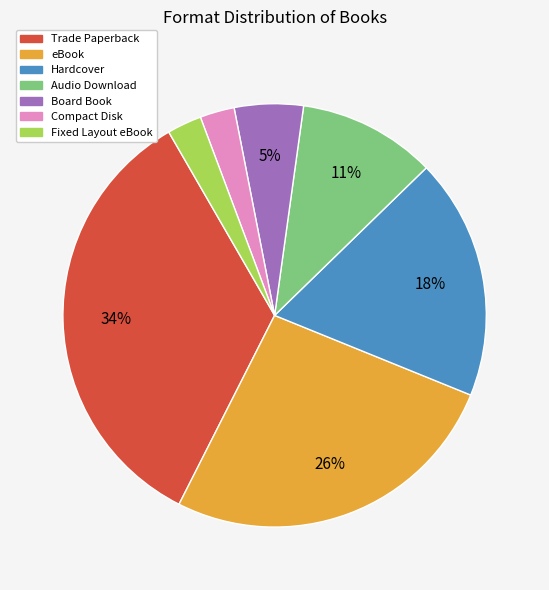

Is the sum of eBook and Compact Disk greater than half?

No